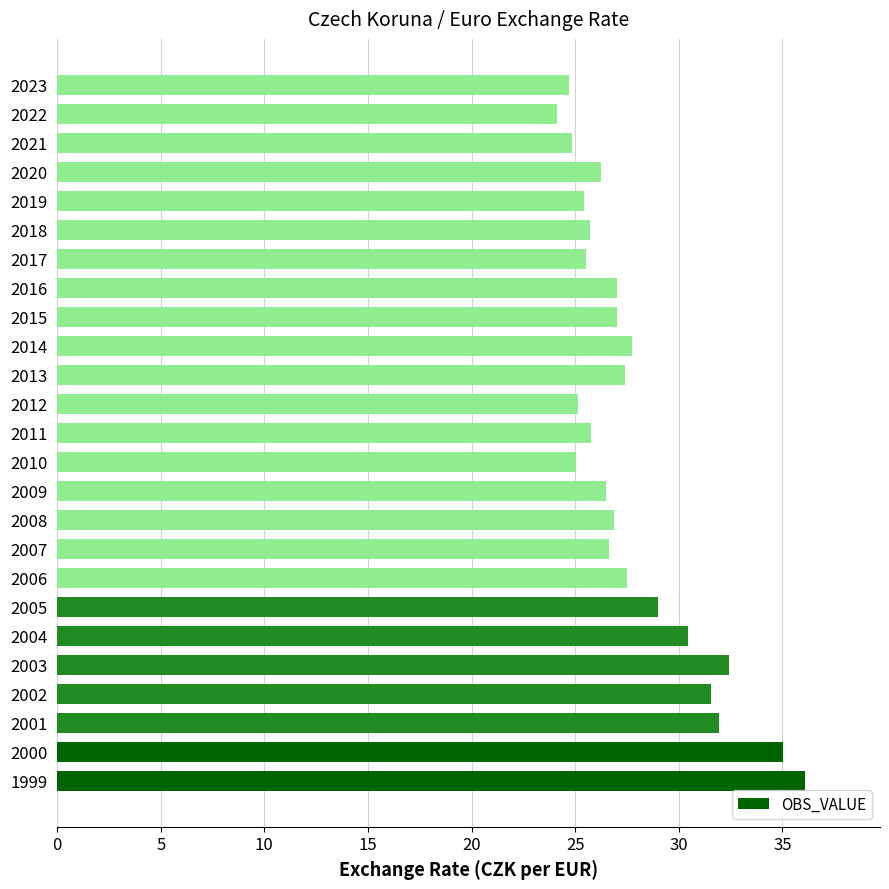

What is the average value?

27.8